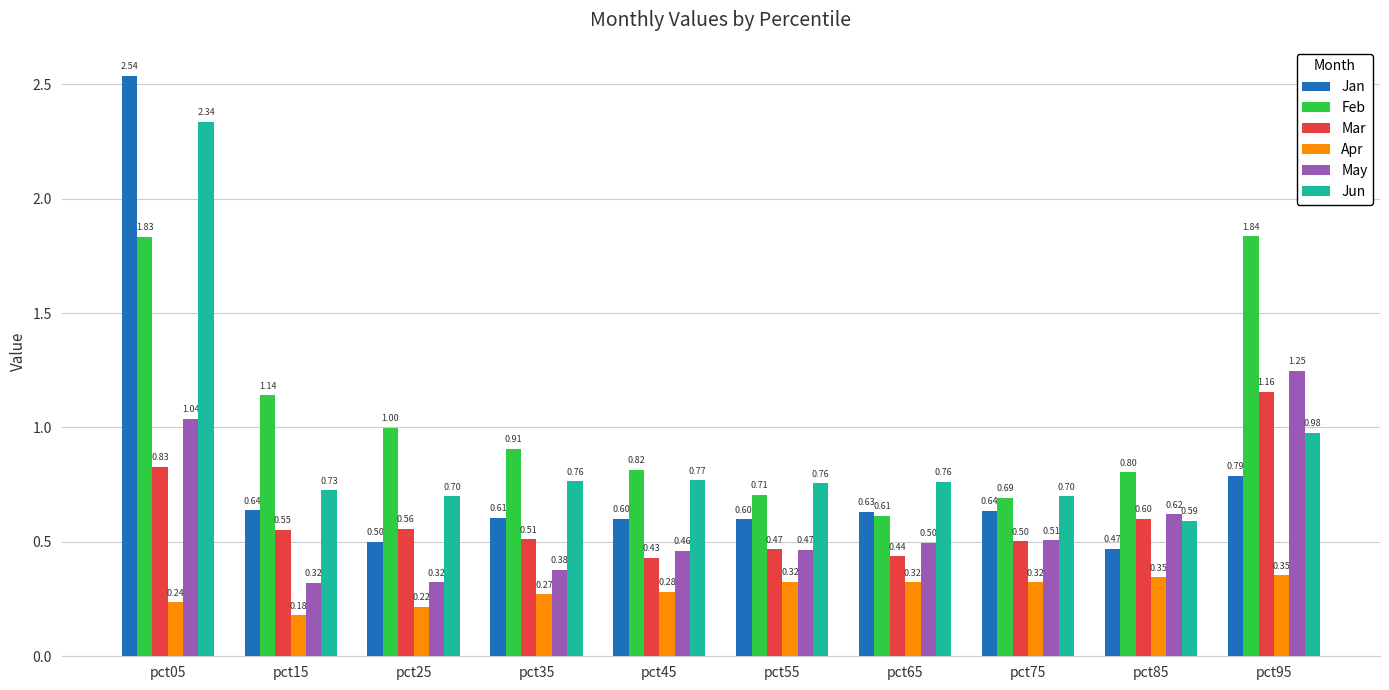

At which category is the sum across all series the highest?

pct05